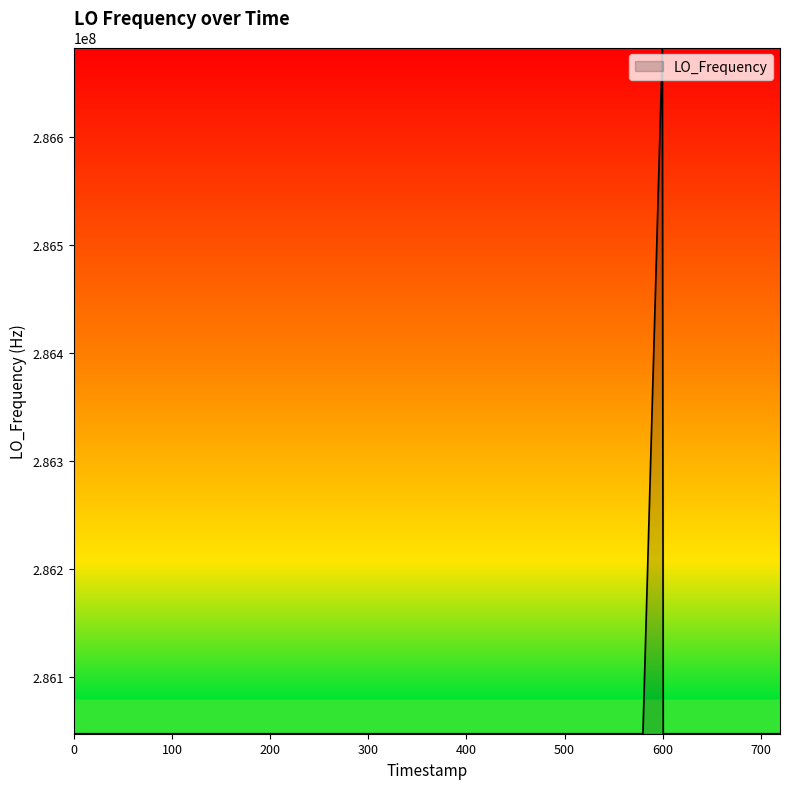

What is the minimum value shown in the chart?

286046996.5